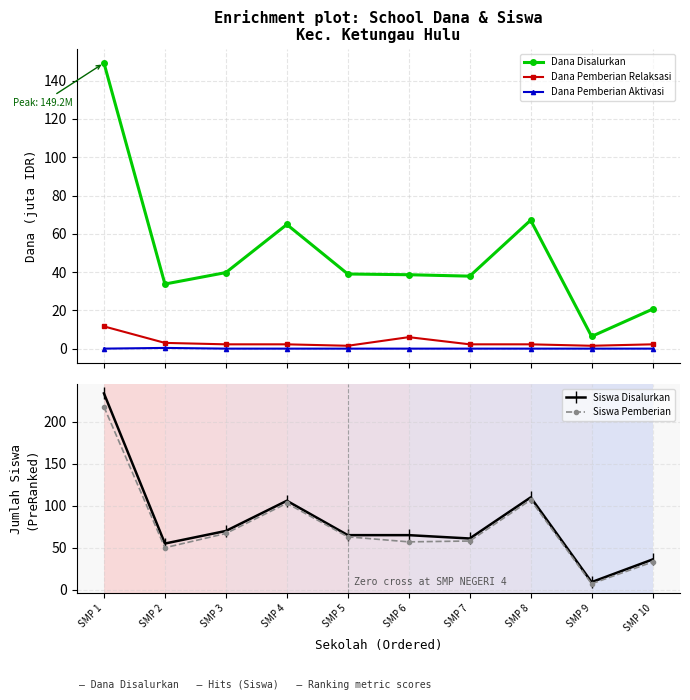

Does the chart have visible grid lines?

Yes